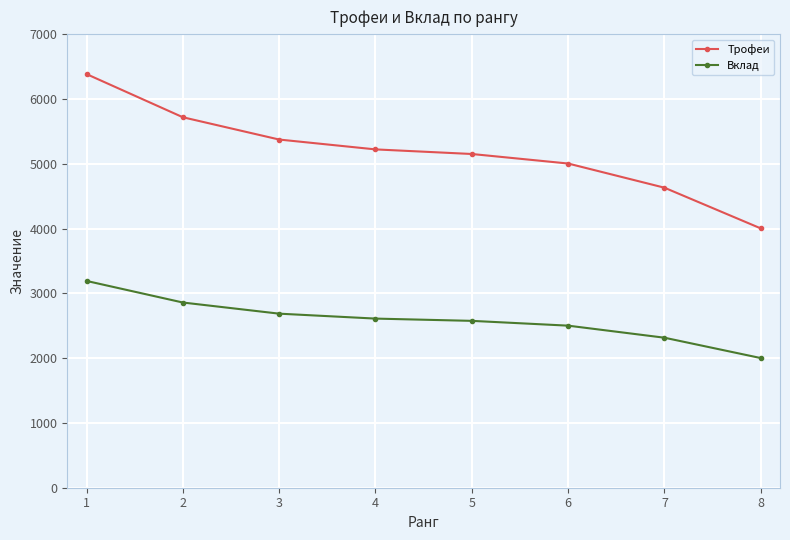

Reading left to right, transcribe all the data shown in this chart.

Трофеи: 6383	5717	5373	5221	5150	5003	4630	4002
Вклад: 3191	2858	2686	2610	2575	2501	2315	2001